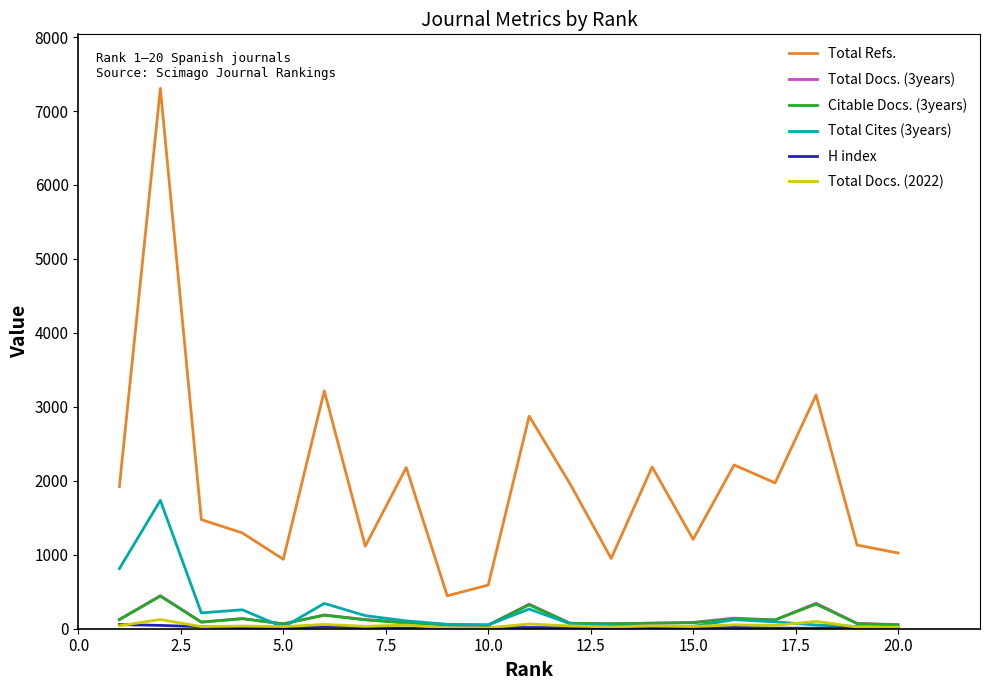

What is the greatest value displayed?

7306